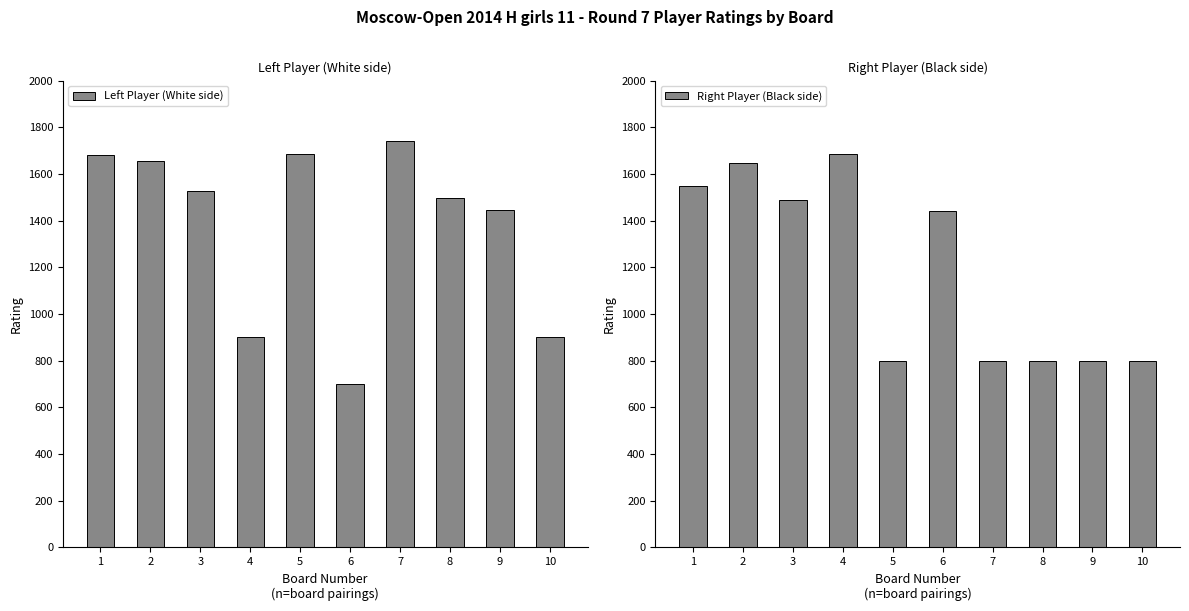

How many groups of bars are there?

10